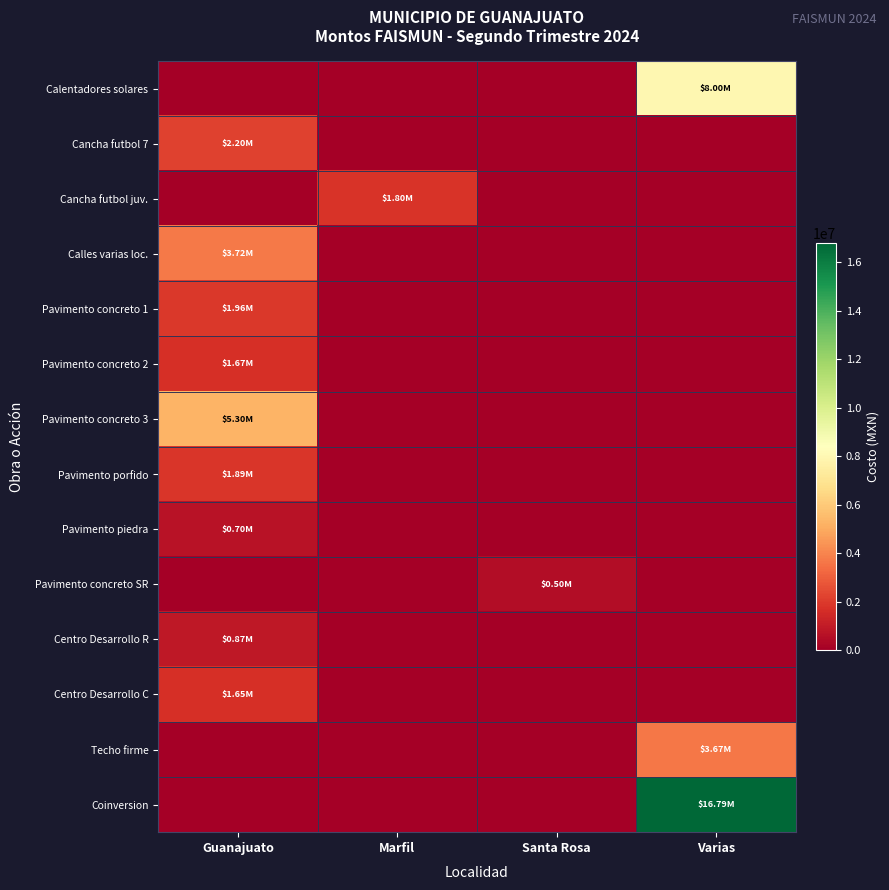

At Varias, list the series in order from largest to smallest.

Coinversion, Calentadores solares, Techo firme, Cancha futbol 7, Cancha futbol juv., Calles varias loc., Pavimento concreto 1, Pavimento concreto 2, Pavimento concreto 3, Pavimento porfido, Pavimento piedra, Pavimento concreto SR, Centro Desarrollo R, Centro Desarrollo C